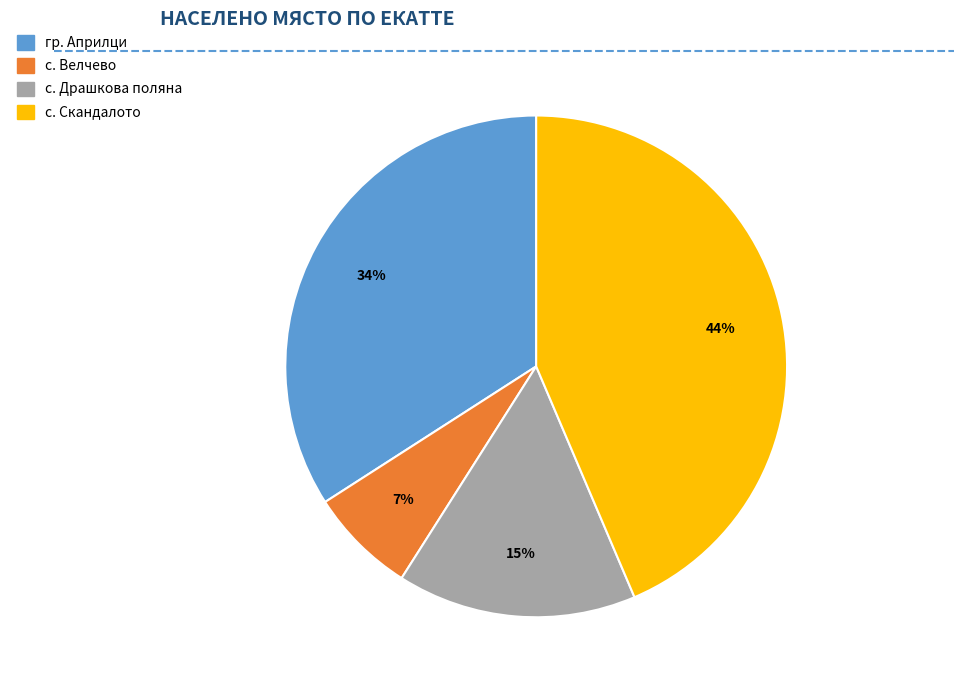

Is the sum of гр. Априлци and с. Велчево greater than half?

No